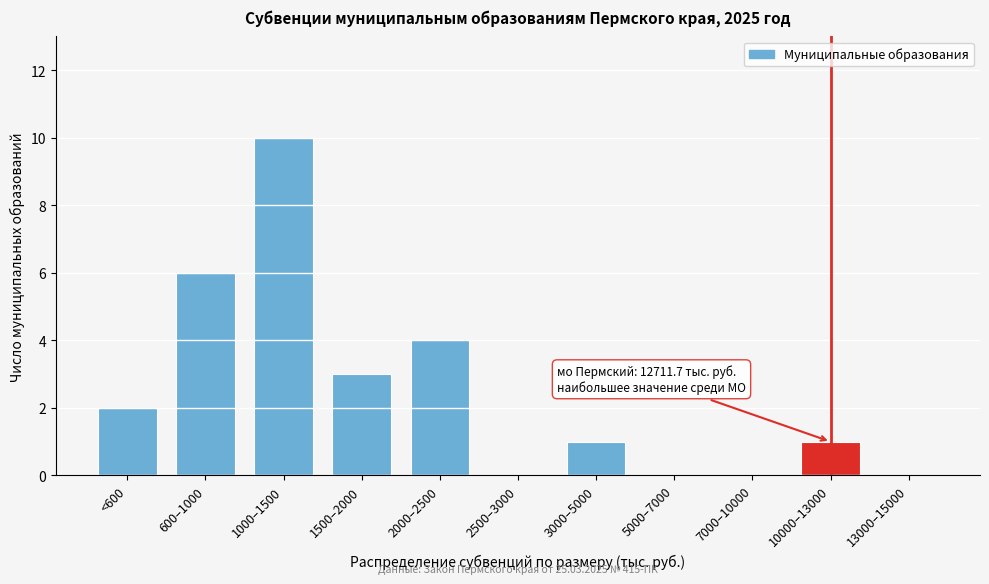

Reading left to right, transcribe all the data shown in this chart.

<600=2	600–1000=6	1000–1500=10	1500–2000=3	2000–2500=4	2500–3000=0	3000–5000=1	5000–7000=0	7000–10000=0	10000–13000=1	13000–15000=0